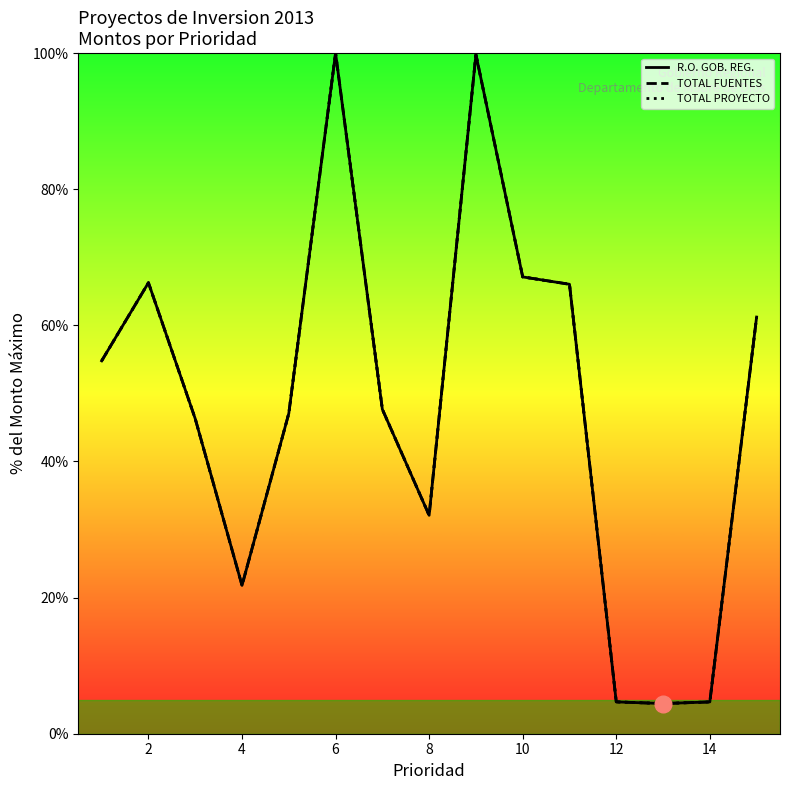

The value of R.O. GOB. REG. at 2 is 66.3. True or false?

True